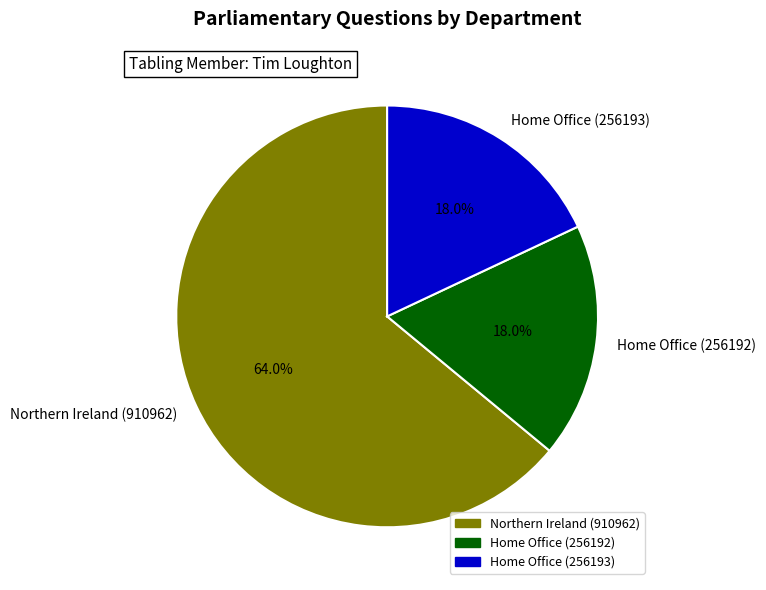

Count the number of slices in the pie.

3